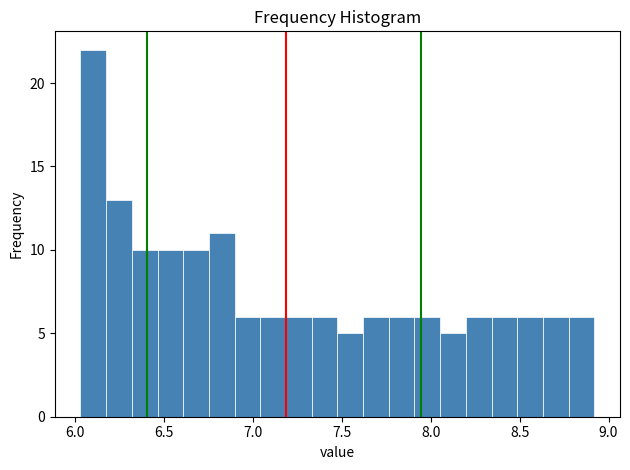

Read against the x-axis, roughly where is the centre of the tallest bar?

6.10